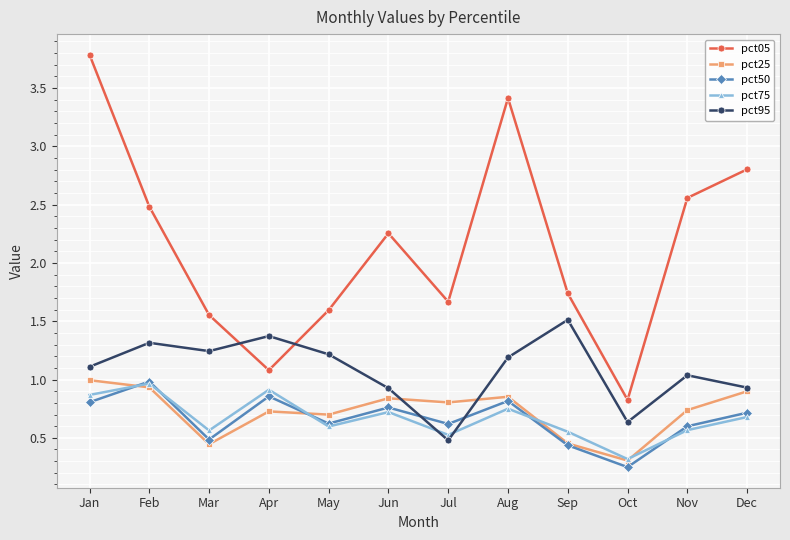

What are all the series names shown in the legend?

pct05, pct25, pct50, pct75, pct95